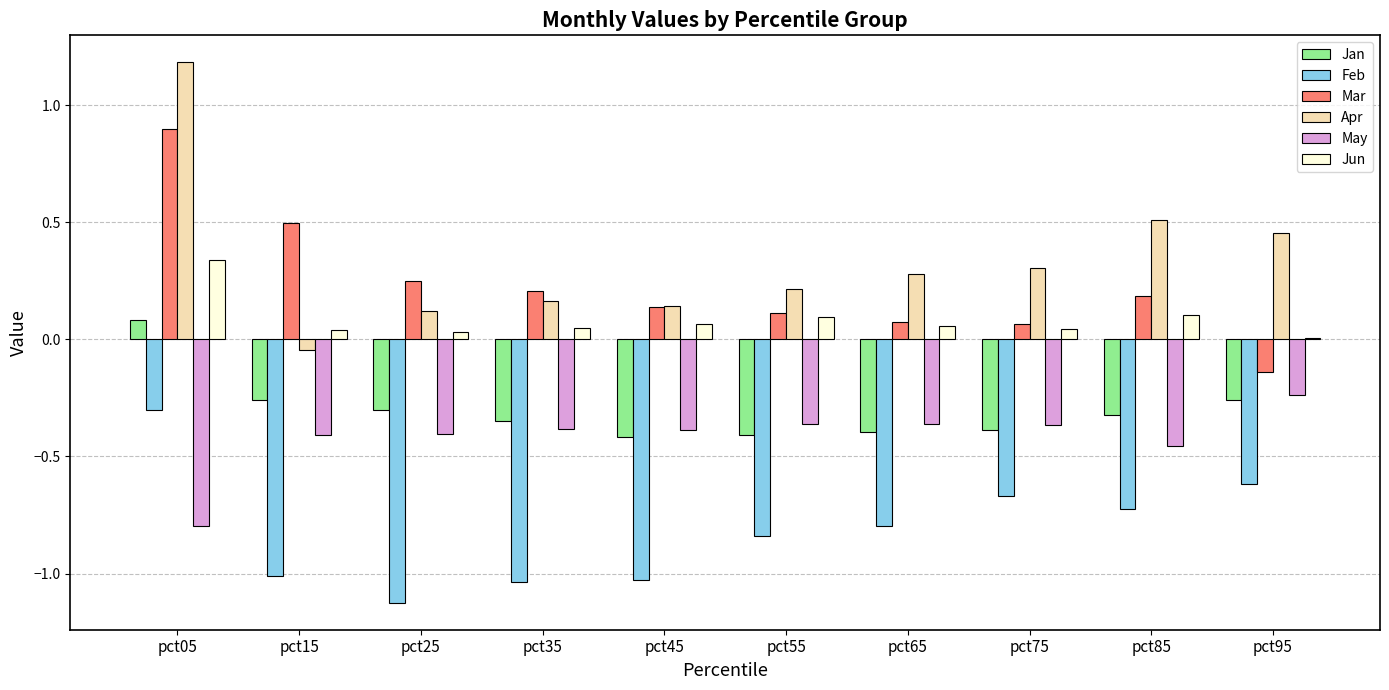

Between pct05 and pct45, which series saw the biggest shift?

Apr